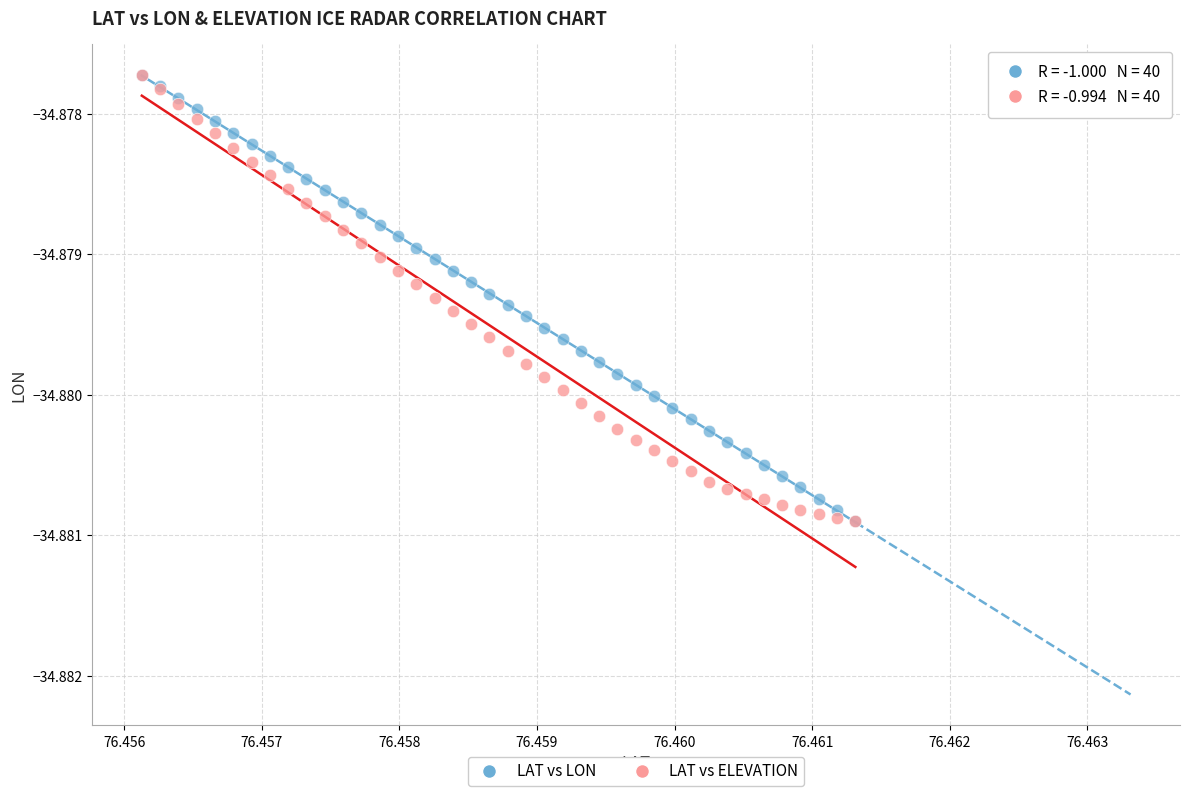

What are all the series names shown in the legend?

LAT vs LON, LAT vs ELEVATION